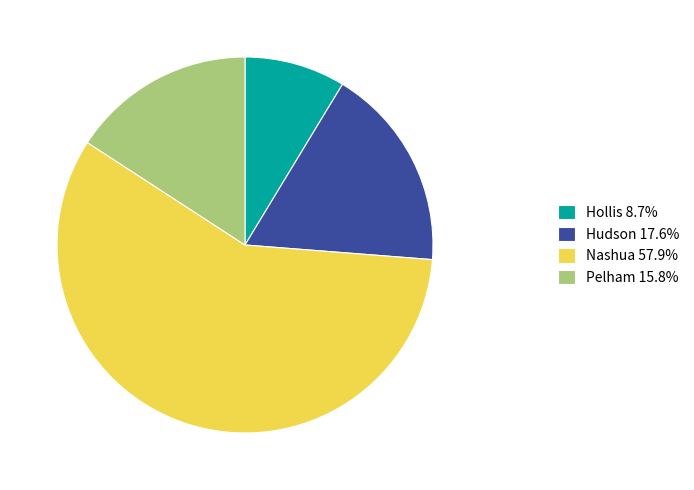

Which slice represents more than half of the pie?

Nashua